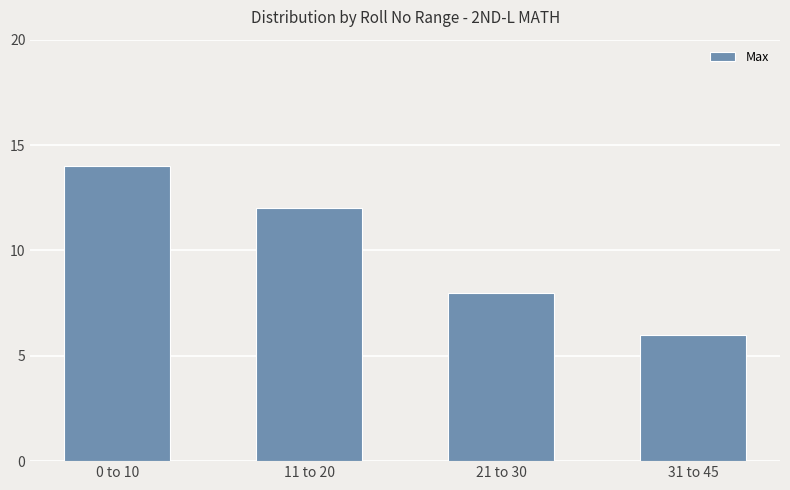

What is the difference between the maximum and minimum values?

8